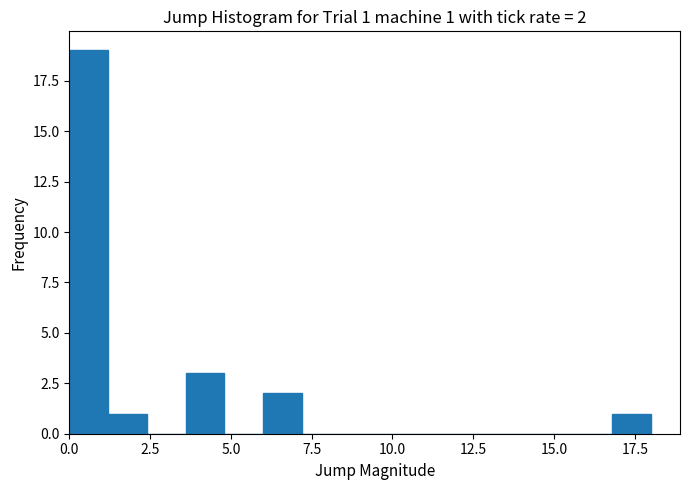

Read against the x-axis, roughly where is the centre of the tallest bar?

0.5